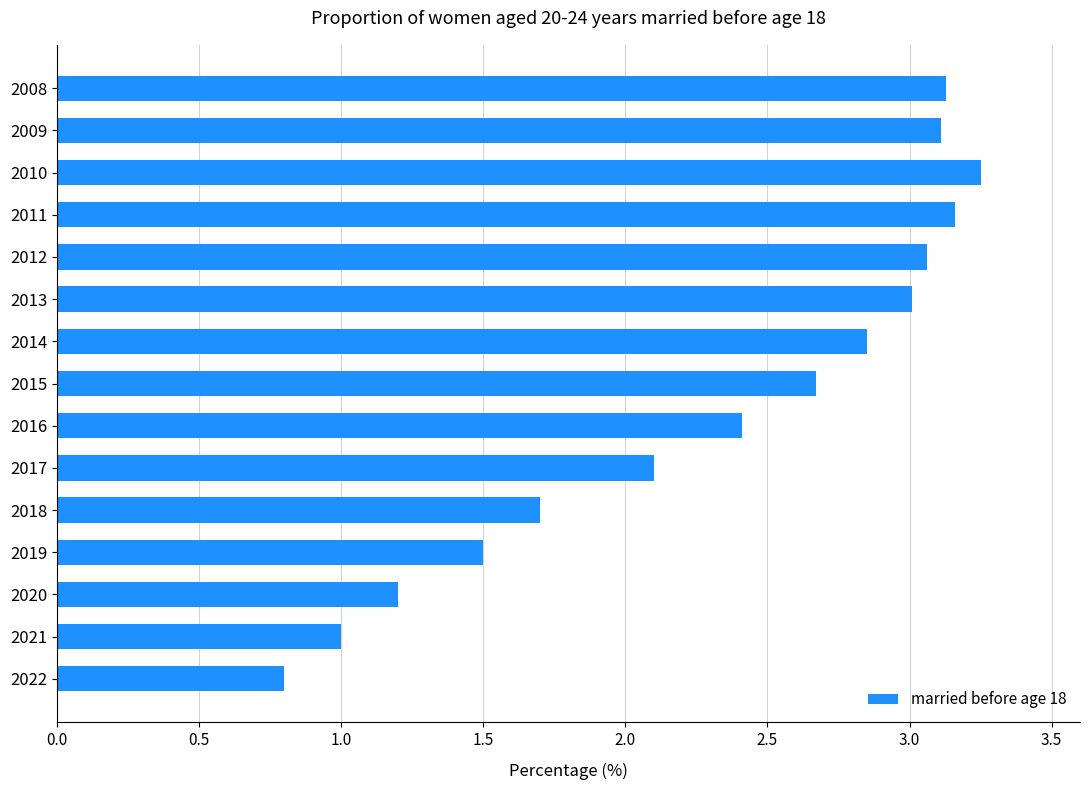

How many series are shown in this chart?

1